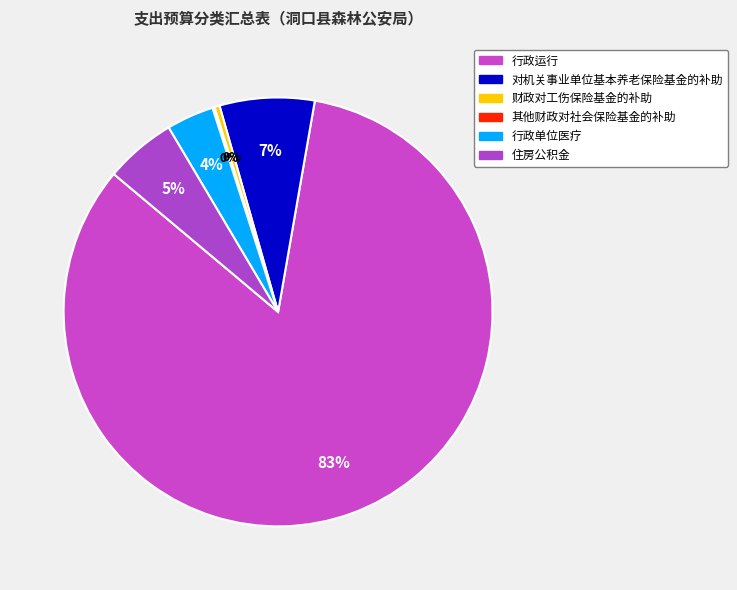

True or false: 对机关事业单位基本养老保险基金的补助 accounts for 13% of the total.

False